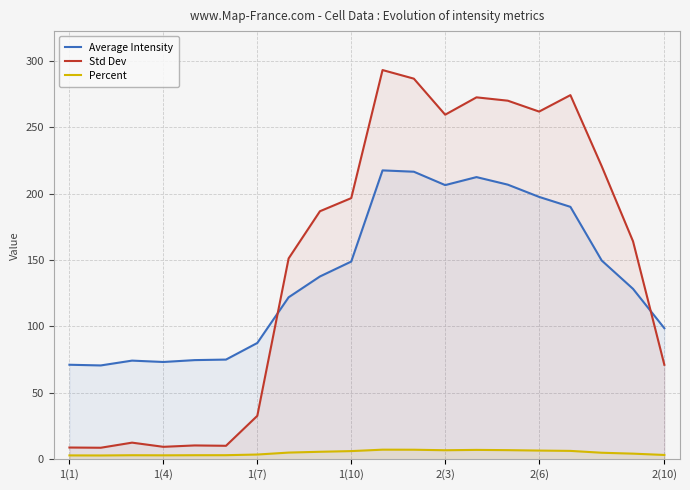

What is the greatest value displayed?

293.0